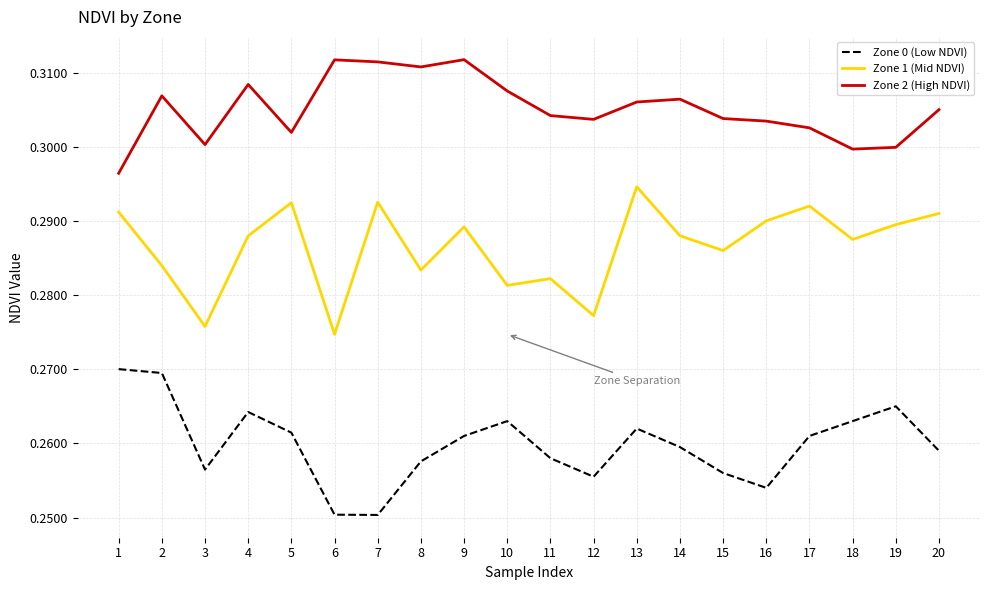

Does the chart display data point markers on the line(s)?

No